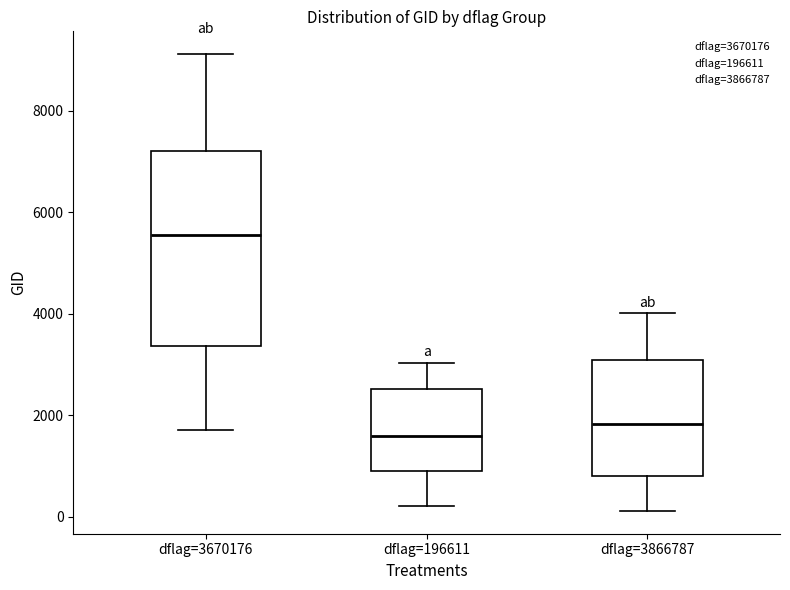

Reading left to right, read every box against the y-axis: the position of its median line, the range the box covers, and the ends of its whiskers. The values are not printed on the chart, so give them approximately, as read against the axis.

dflag=3670176: median 5600, box 3400 to 7200, whiskers 1800 to 9200
dflag=196611: median 1600, box 800 to 2600, whiskers 200 to 3000
dflag=3866787: median 1800, box 800 to 3000, whiskers 200 to 4000